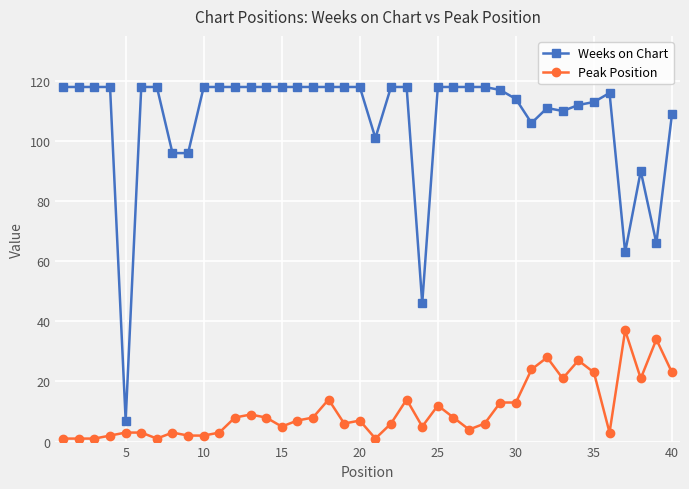

What is the minimum value shown in the chart?

1